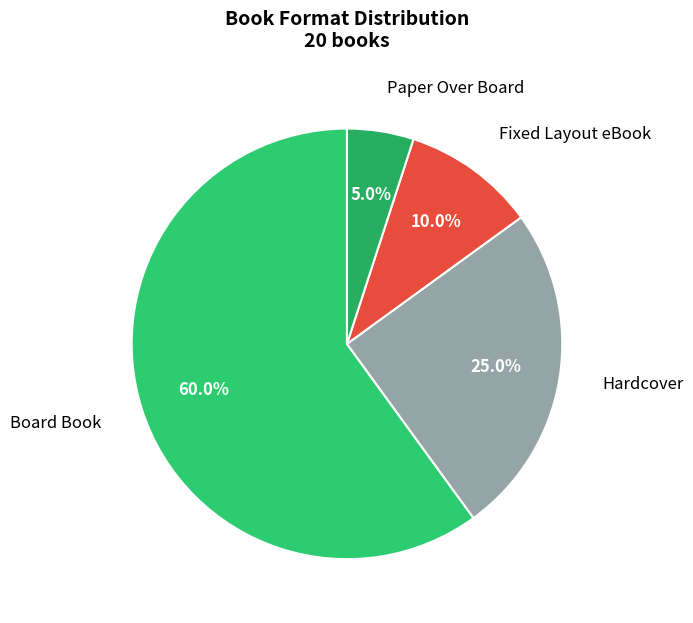

What is the total percentage of Fixed Layout eBook and Board Book?

70.0%